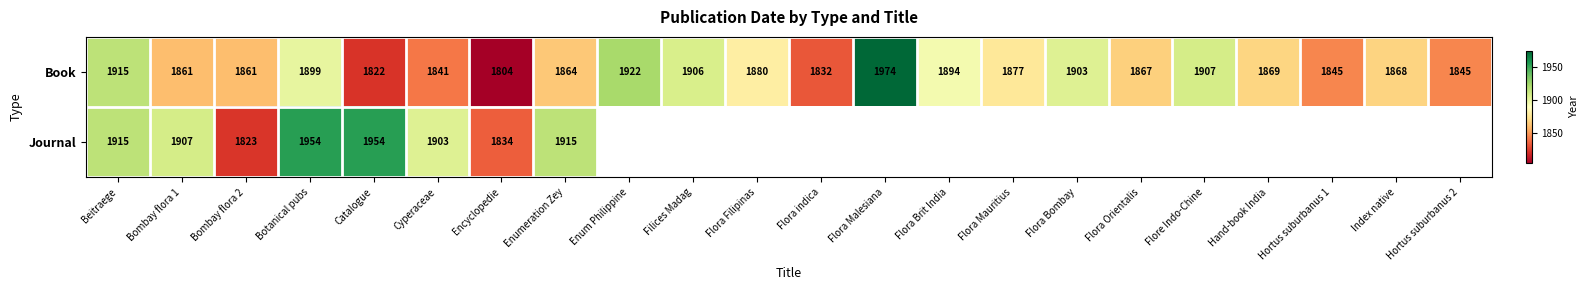

Count the number of categories in the chart.

22